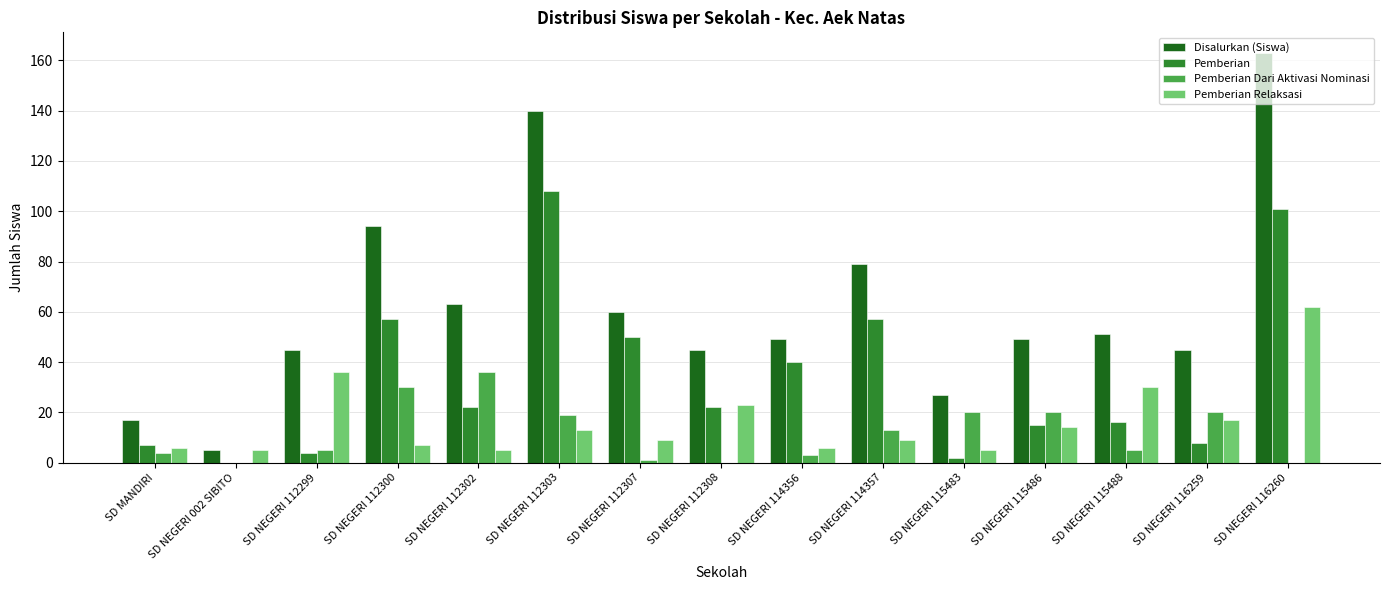

Where is Disalurkan (Siswa) nearest to the value 84?

SD NEGERI 114357